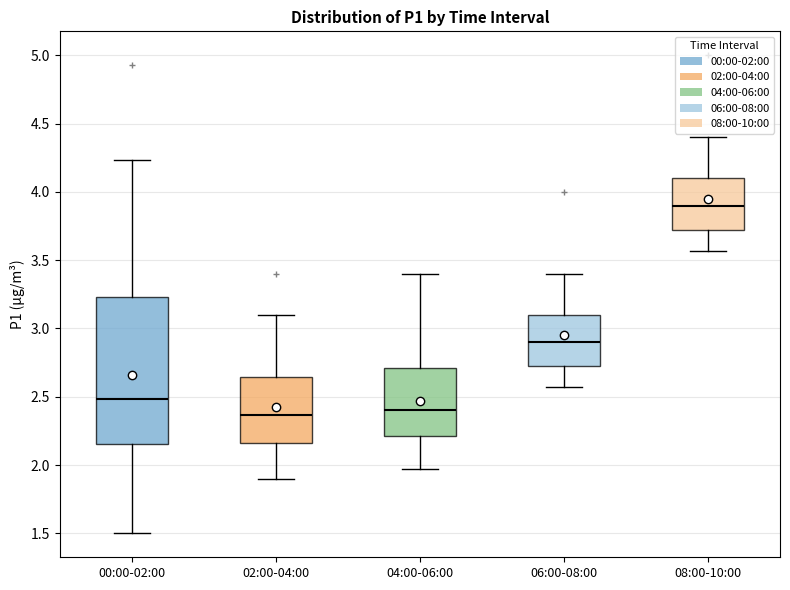

Comparing the boxes themselves (not the whiskers), which one is the tallest?

00:00-02:00